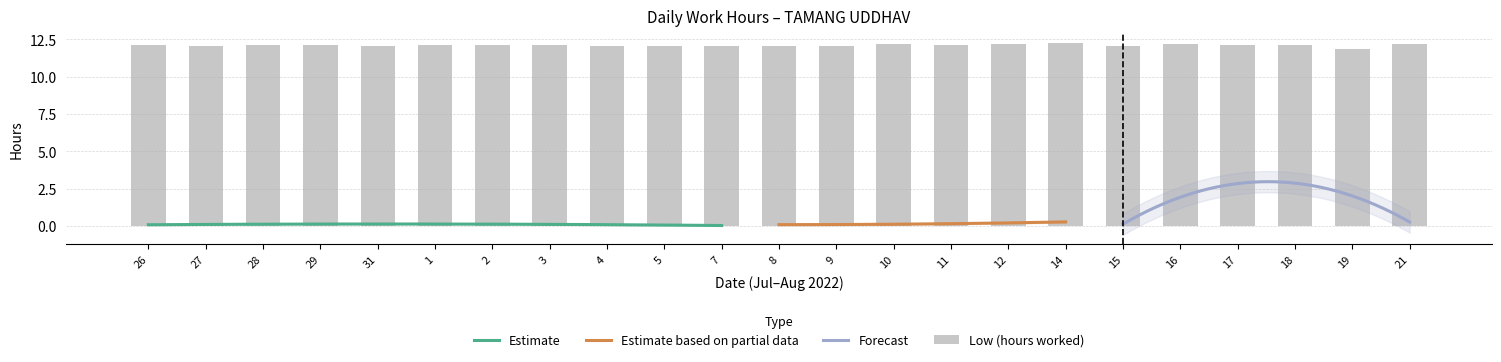

Reading left to right, transcribe all the data shown in this chart.

12.1	12.1	12.1	12.1	12.1	12.1	12.1	12.1	12.1	12.0	12.0	12.1	12.1	12.2	12.1	12.2	12.3	12.1	12.2	12.2	12.1	11.9	12.2